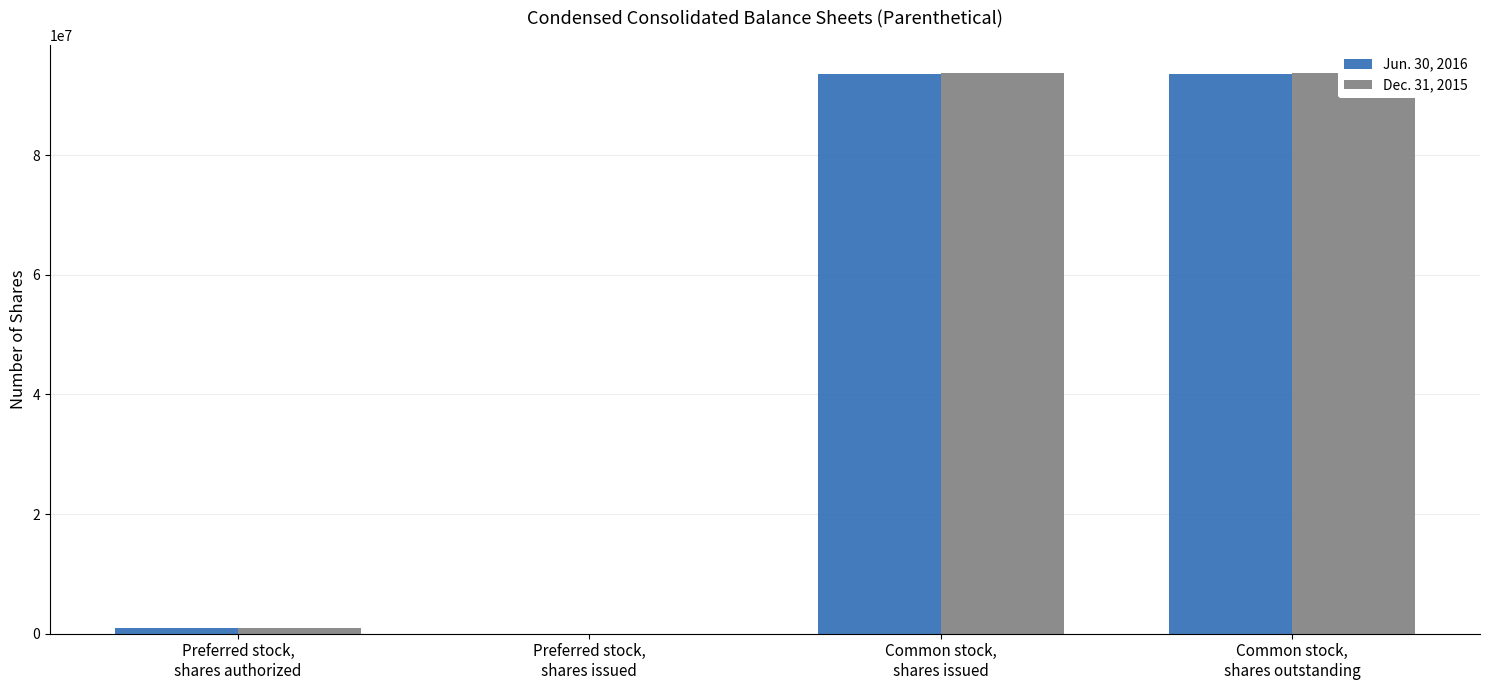

Reading left to right, extract all data points from this chart.

Jun. 30, 2016: 1000000	0	93501000	93501000
Dec. 31, 2015: 1000000	0	93739000	93739000